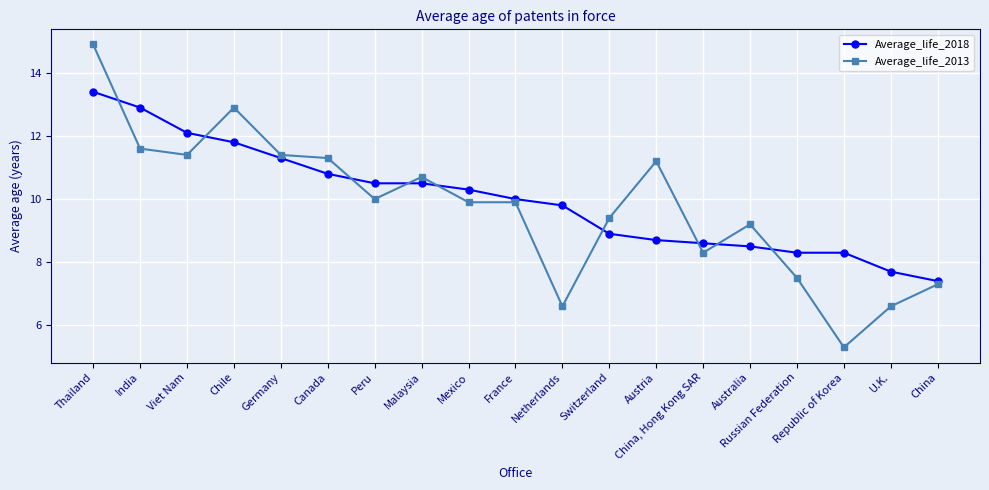

At which category is the sum across all series the highest?

Thailand